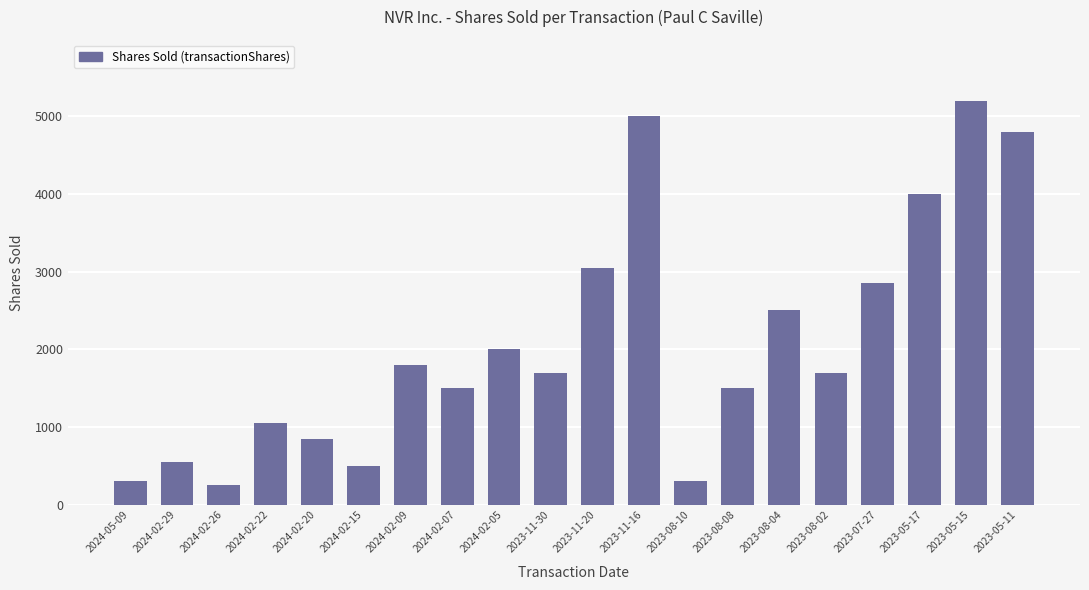

Approximately how many times larger is the value at 2023-05-11 compared to 2024-02-20?

5.6